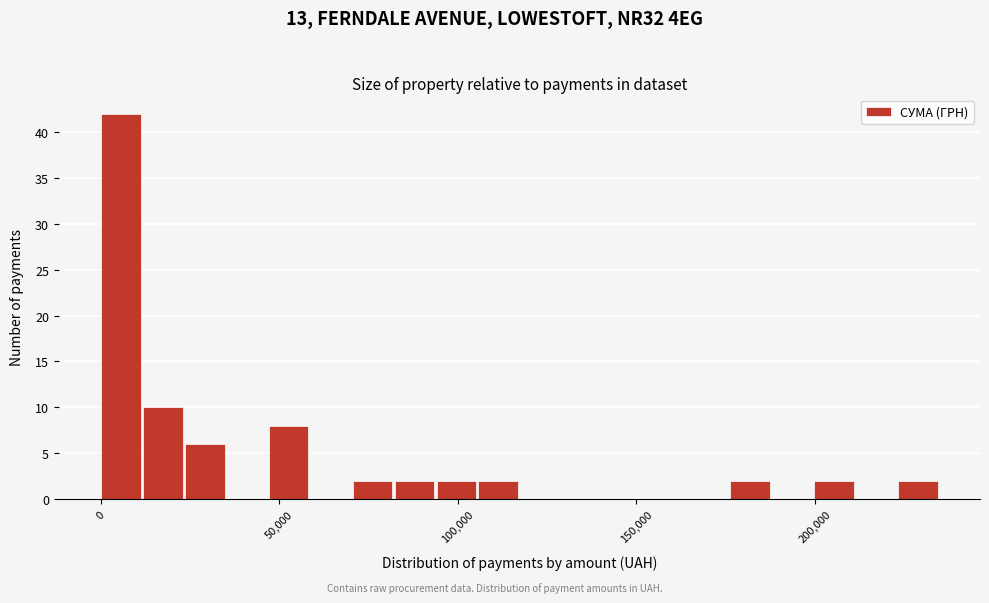

Around what value on the x-axis is the tallest bar? Give the approximate position of its centre, as read against the axis.

5000